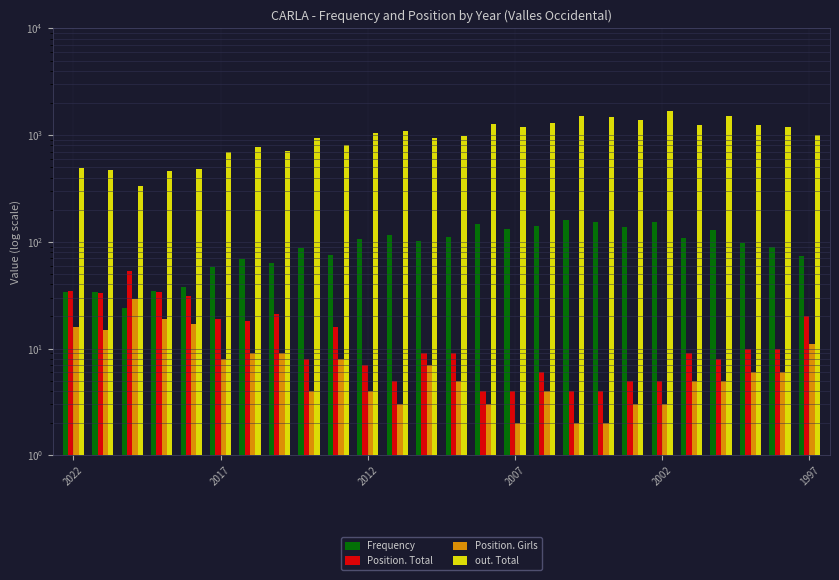

Which series has the largest total across all categories?

out. Total